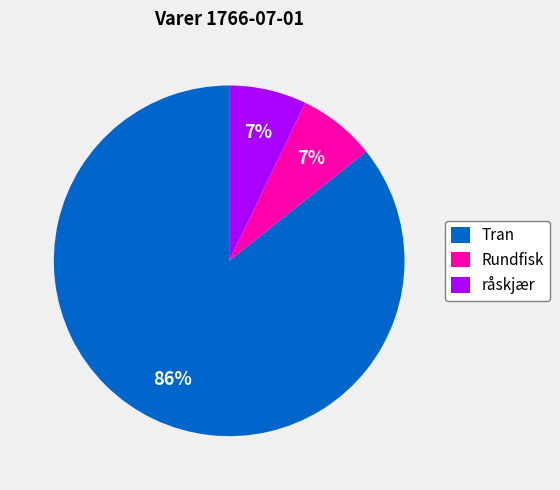

Is the sum of råskjær and Rundfisk greater than half?

No